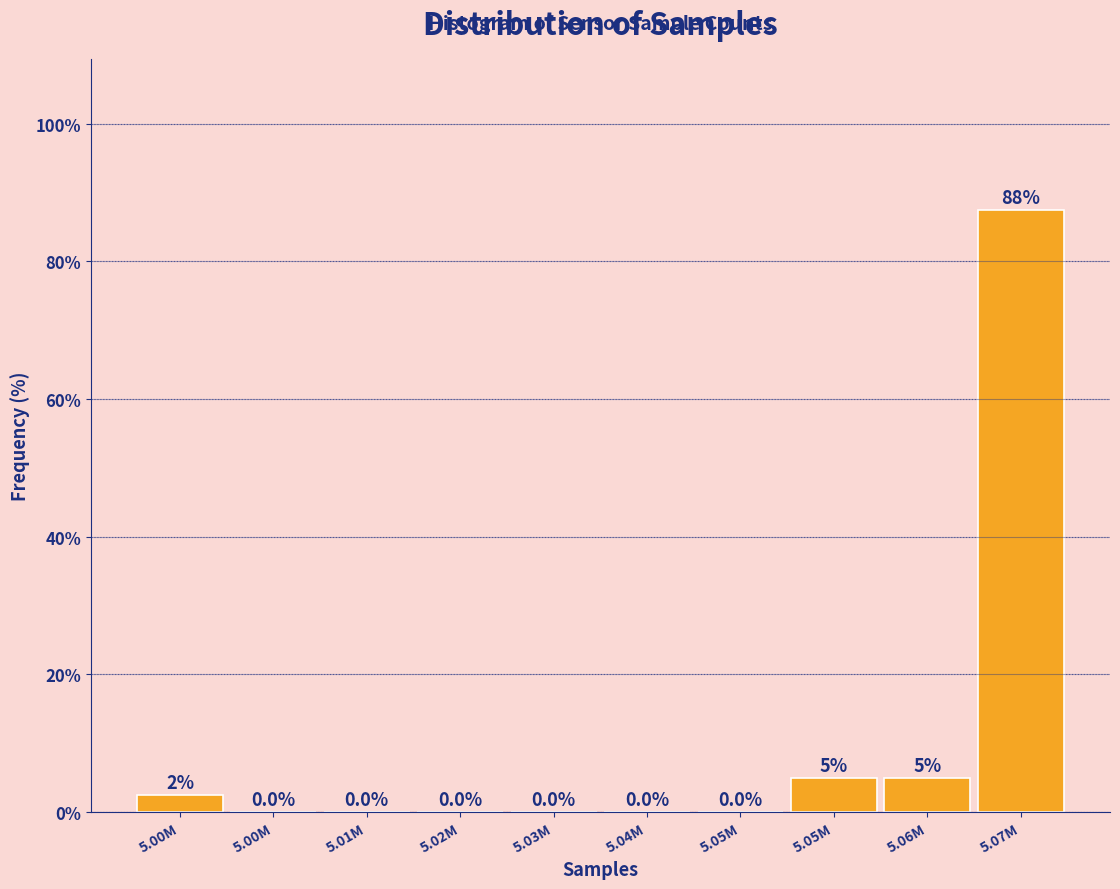

How many series are shown in this chart?

1